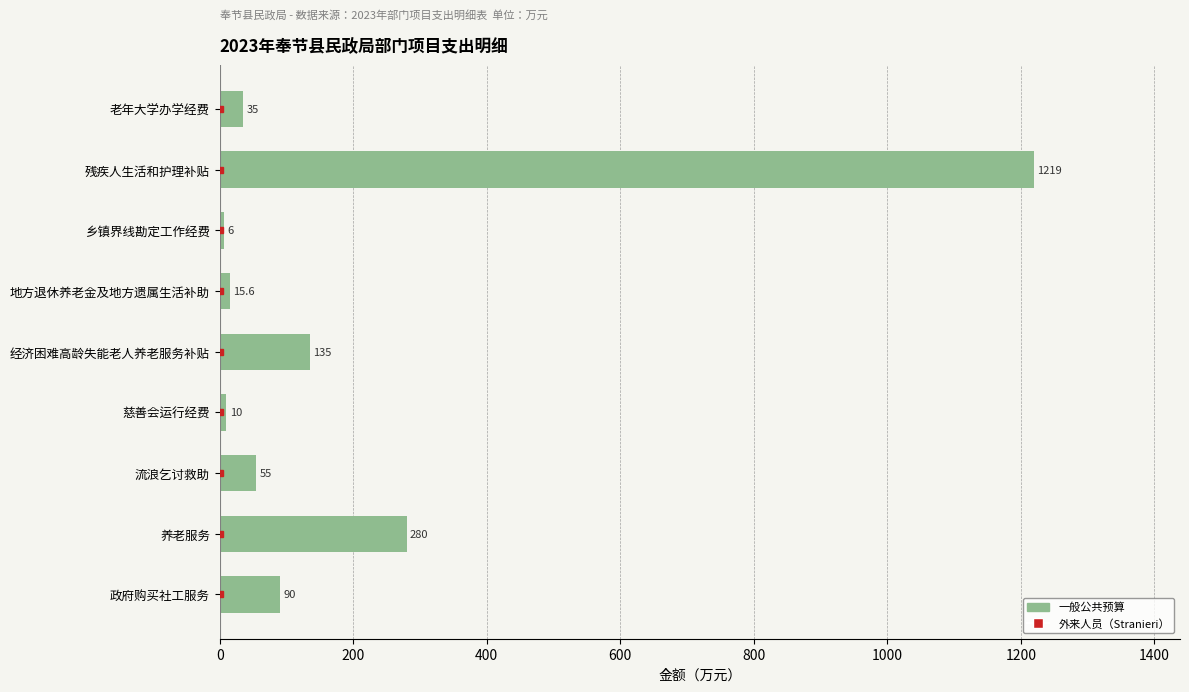

At which category does the chart reach its minimum across all series?

乡镇界线勘定工作经费